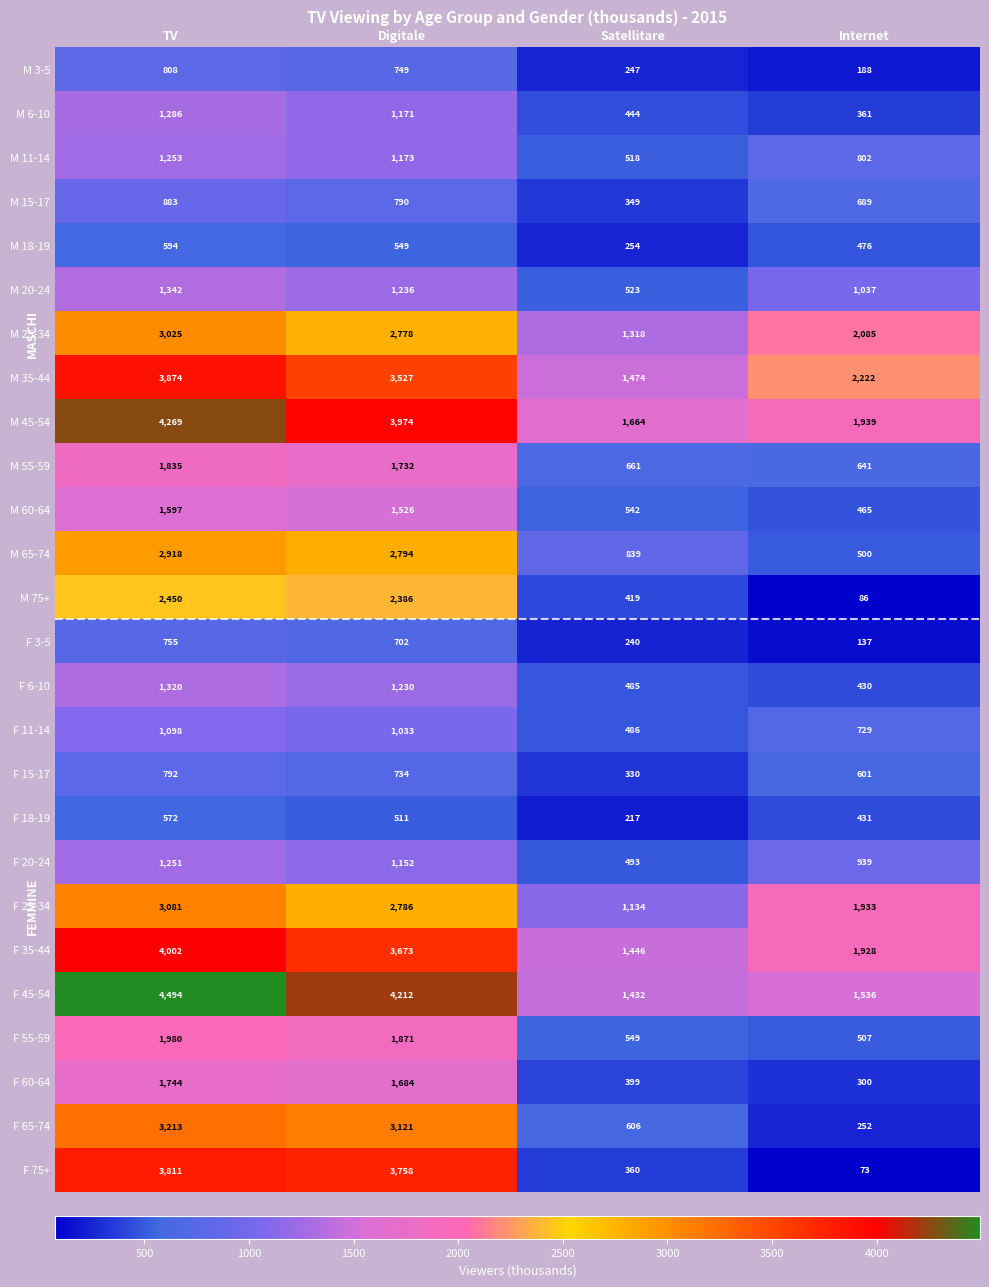

Which series has the largest range (max minus min)?

F 75+